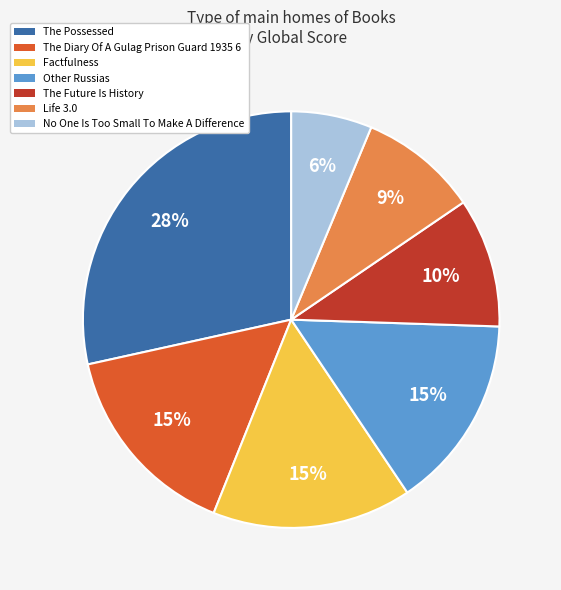

Is the sum of Other Russias and Life 3.0 greater than half?

No